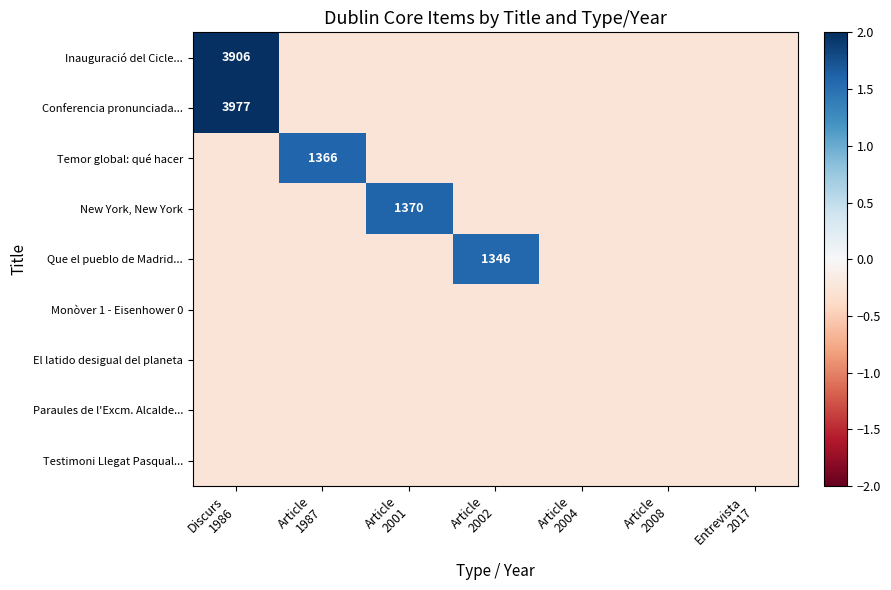

At how many categories does at least one series exceed 4?

1